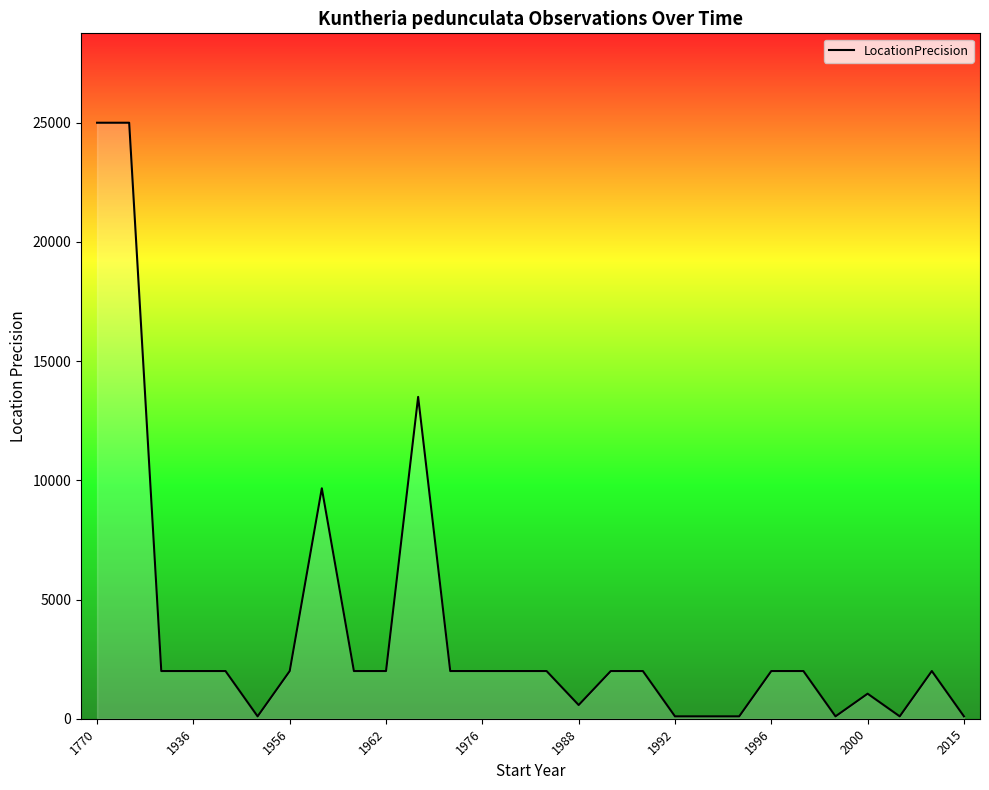

Reading right to left, what are all the values shown in this chart?

100.0	2000.0	100.0	1050.0	100.0	2000.0	2000.0	100.0	100.0	100.0	2000.0	2000.0	575.0	2000.0	2000.0	2000.0	2000.0	13500.0	2000.0	2000.0	9666.7	2000.0	100.0	2000.0	2000.0	2000.0	25000.0	25000.0